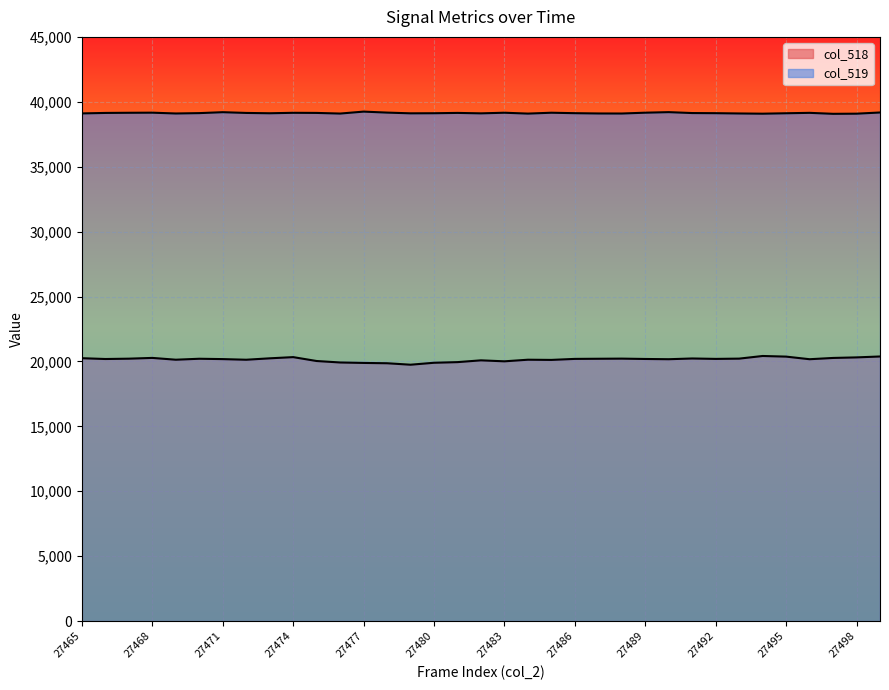

True or false: col_518 and col_519 cross at least once.

False